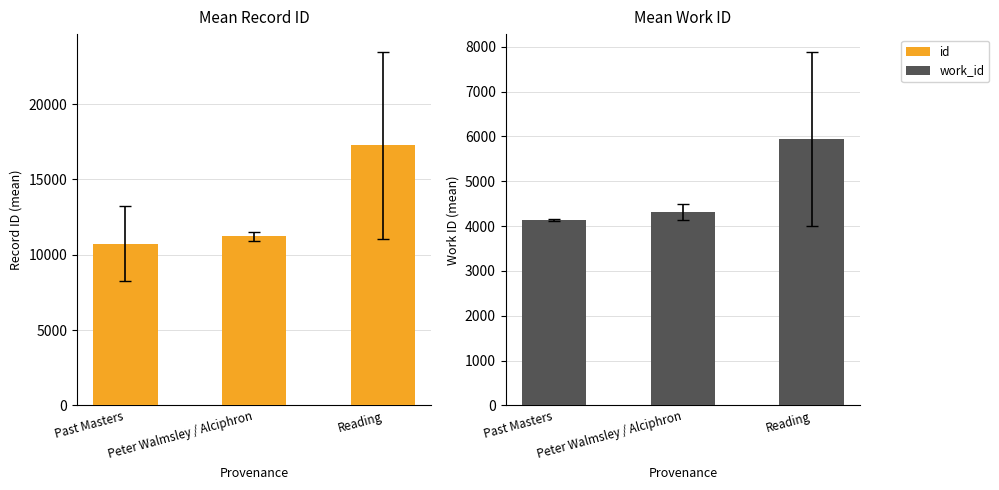

What is the label of the 1st bar from the right?

Reading